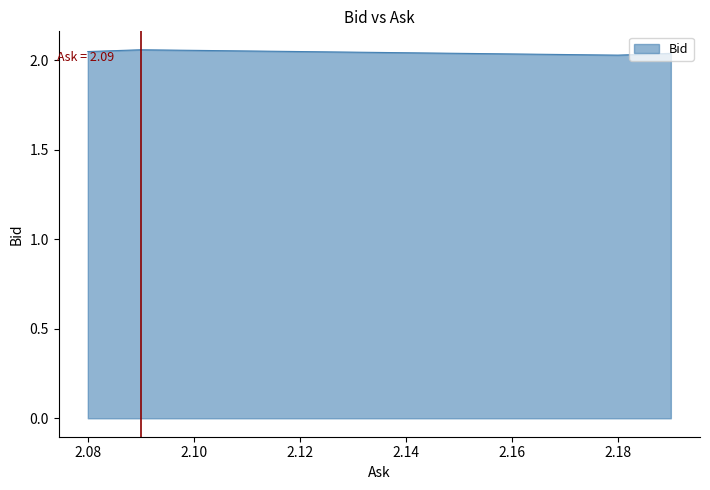

The chart shows a value of 1.4 at 2.09. True or false?

False